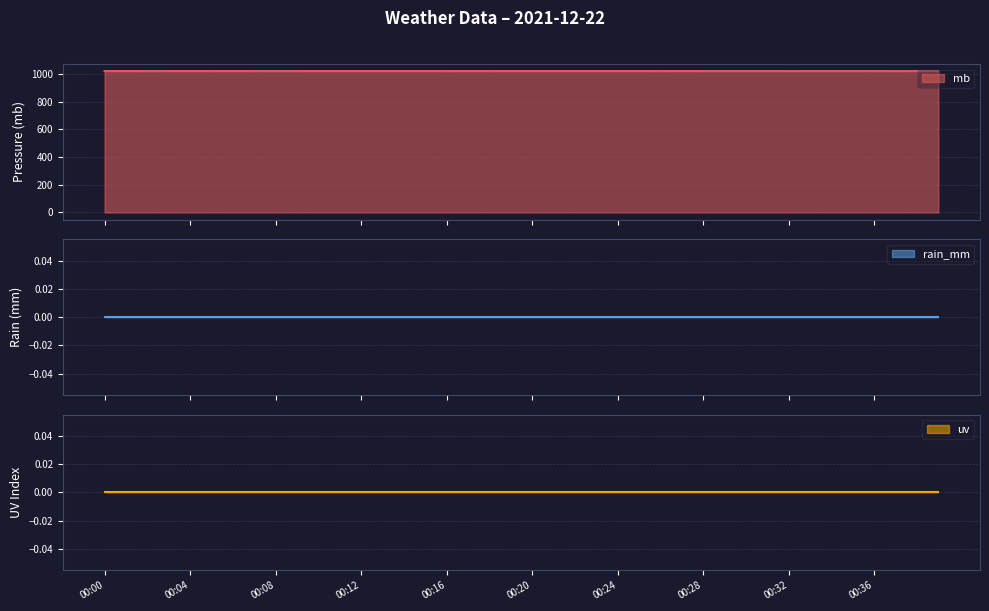

What is the sum of the mb values at 00:35 and 00:37?

2043.9